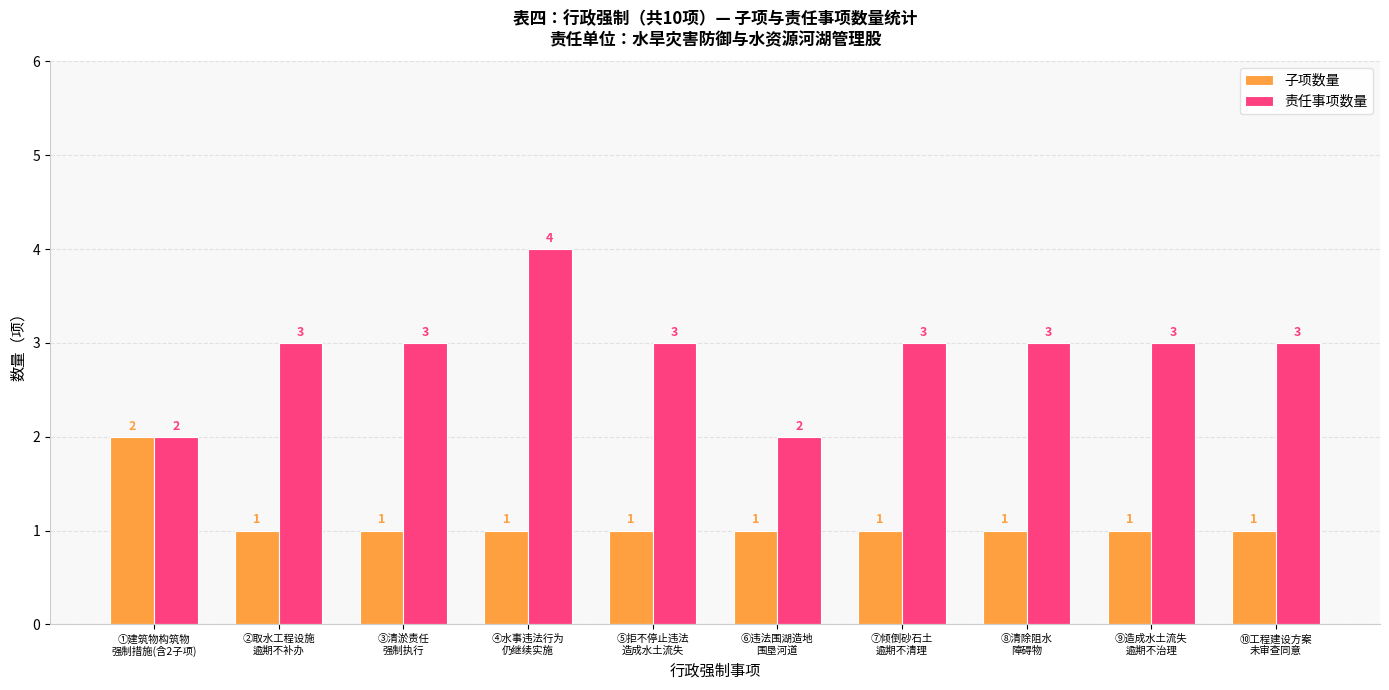

What is the average value of the 责任事项数量 series?

3